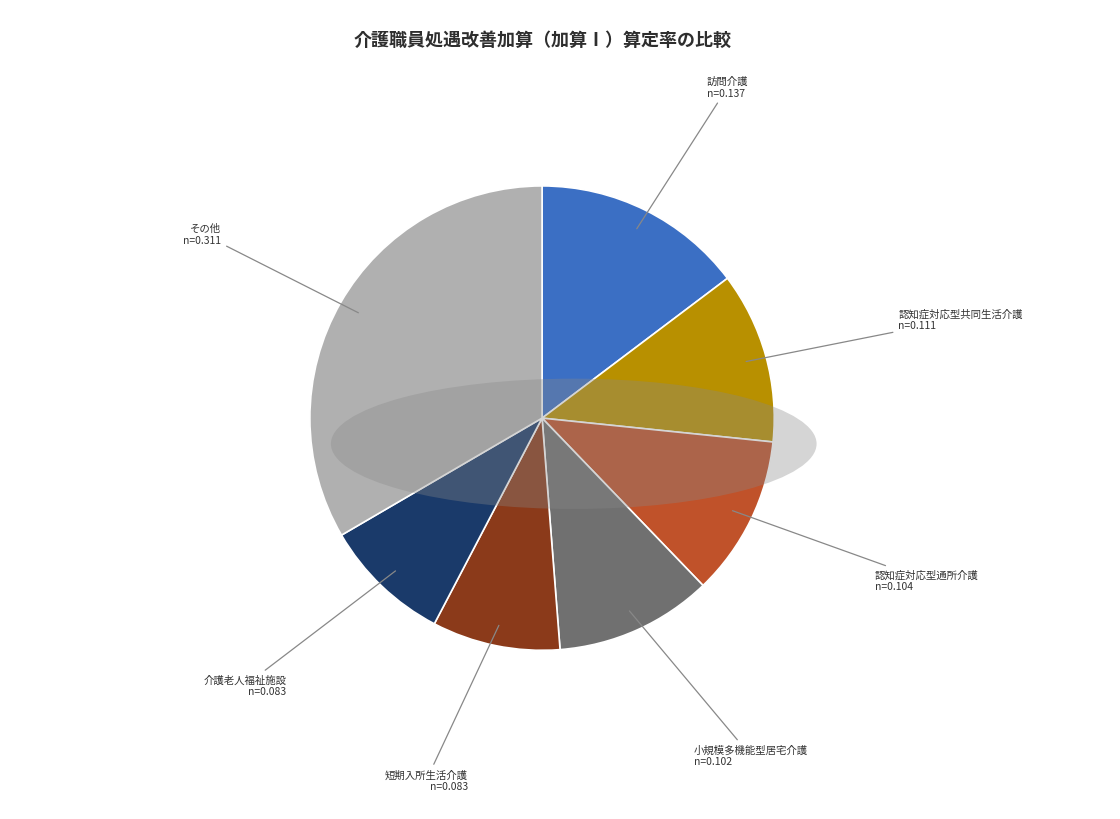

Combined, do その他 and 訪問介護 account for over 50%?

No